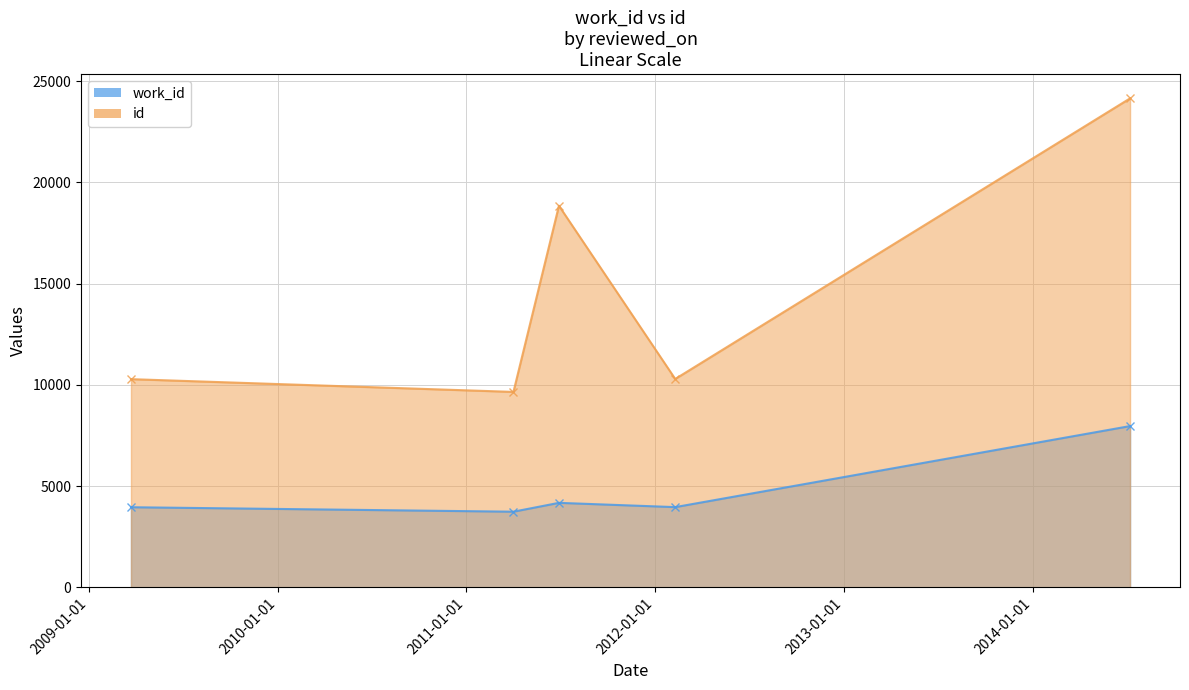

Which category has the lowest value across all series?

2011-04-02